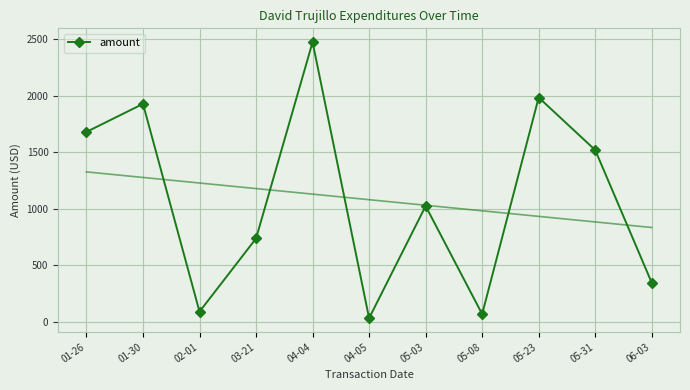

What is the average value?

1079.1